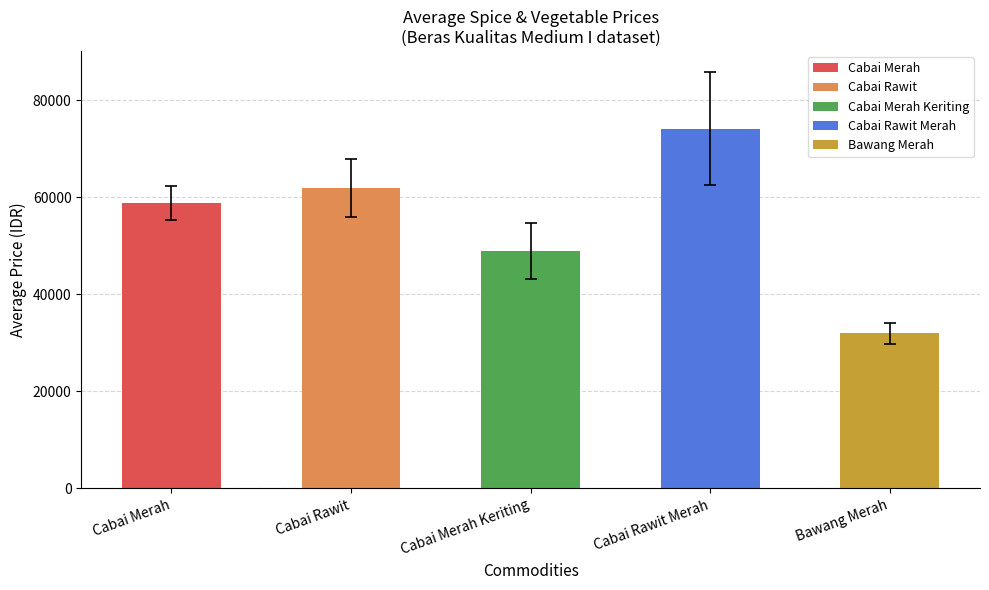

Rank the categories by value from highest to lowest.

Cabai Rawit Merah, Cabai Rawit, Cabai Merah, Cabai Merah Keriting, Bawang Merah